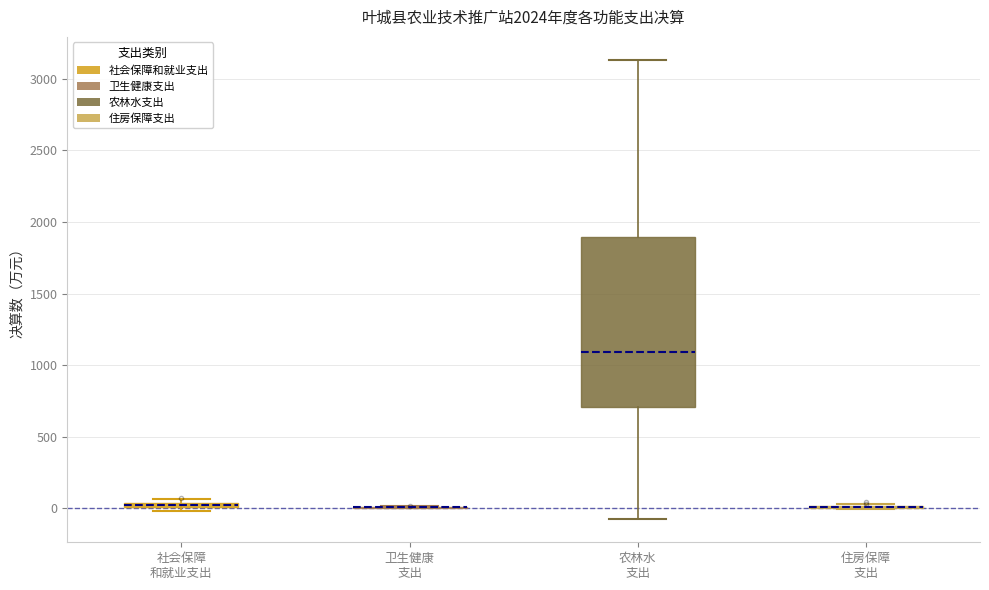

Comparing the boxes themselves (not the whiskers), which one is the tallest?

农林水 支出